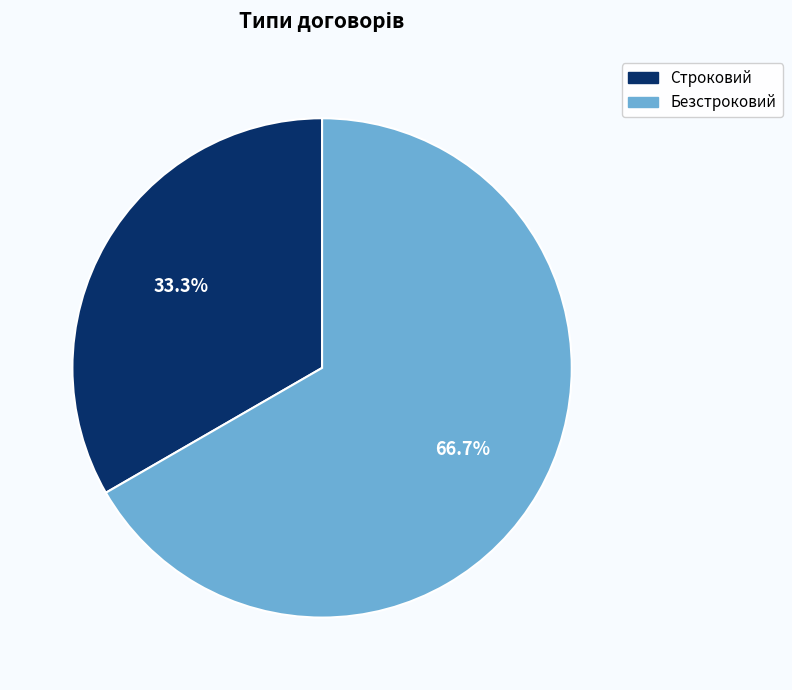

What is the majority slice?

Безстроковий